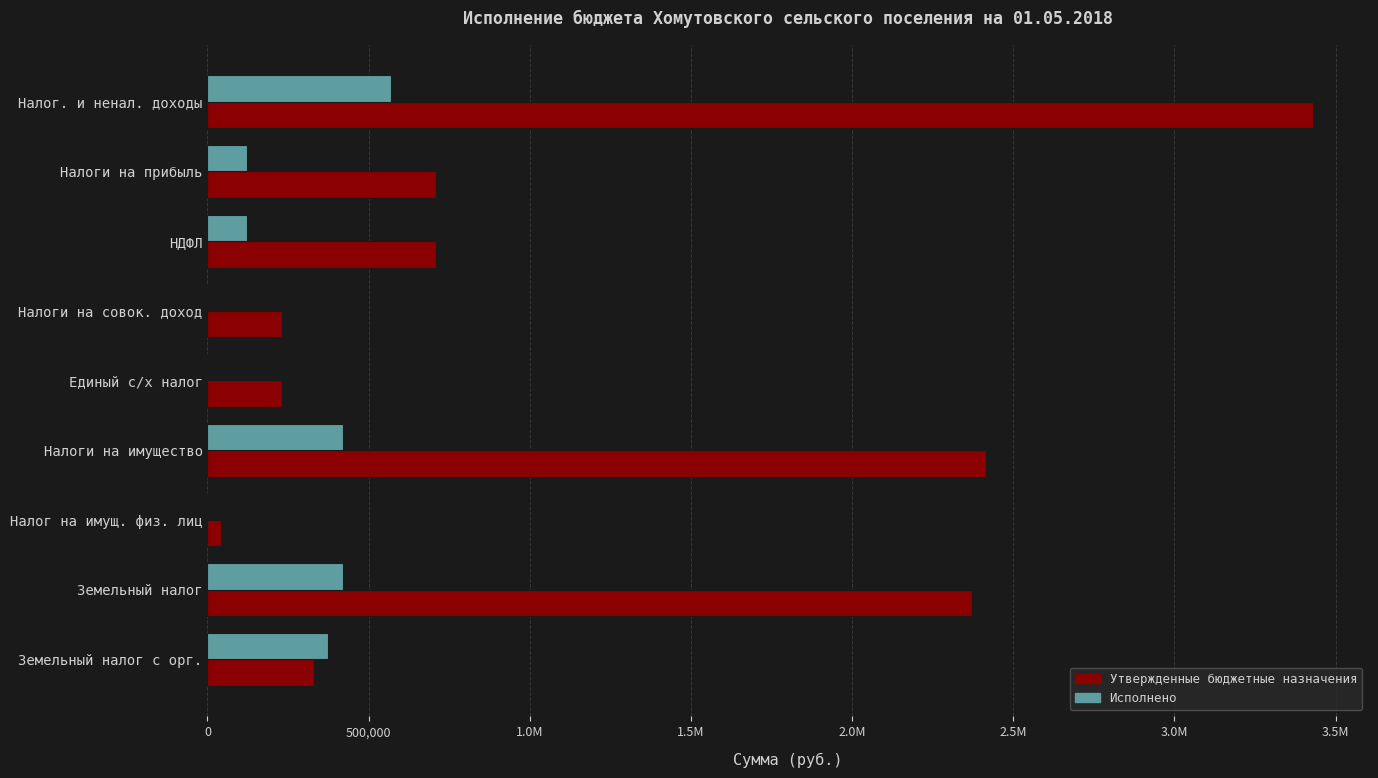

Which series has the largest total across all categories?

Утвержденные бюджетные назначения